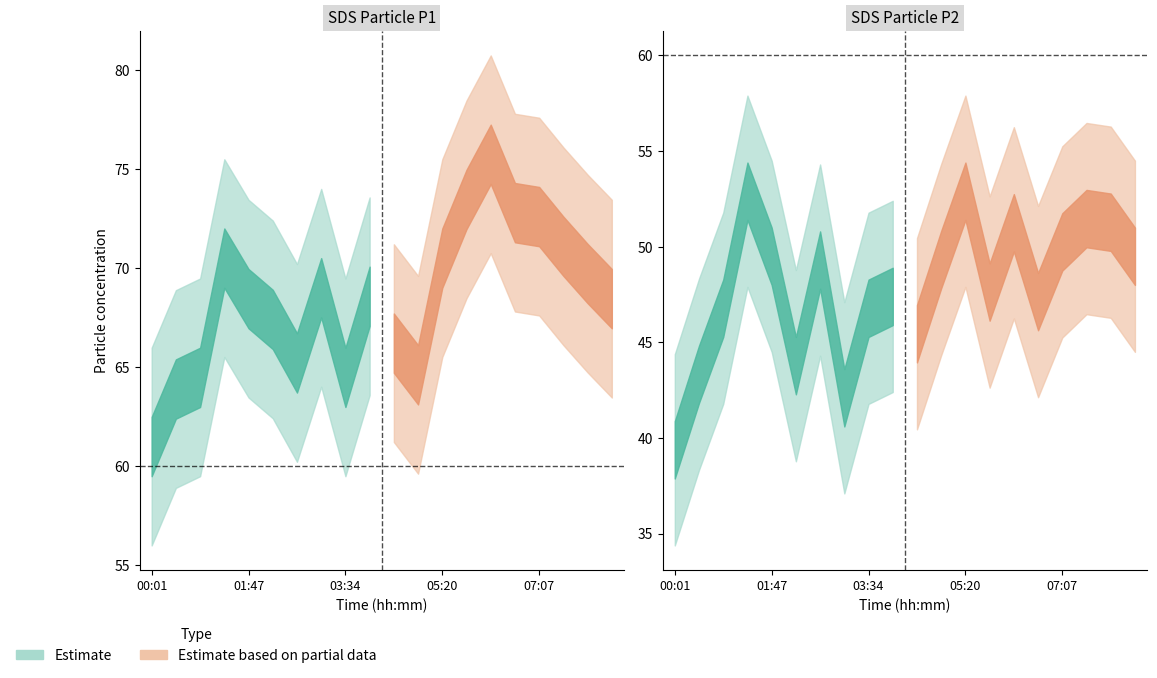

What is the sum of the SDS_P1_lower values at 07:33 and 00:54?

125.6